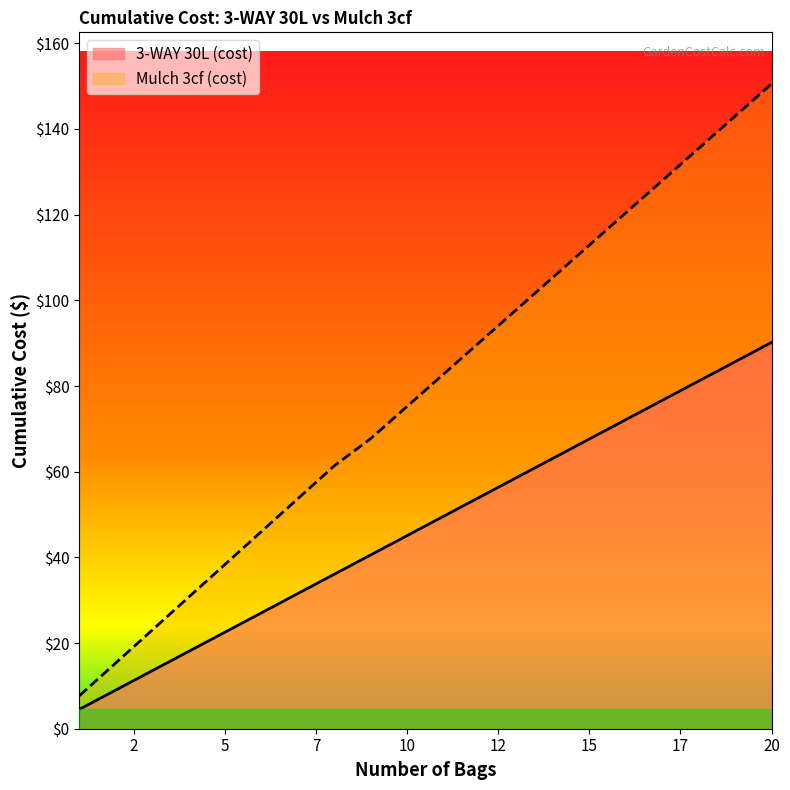

What is the value of the 3-WAY 30L (cost) point at the 20th from the left?

90.2